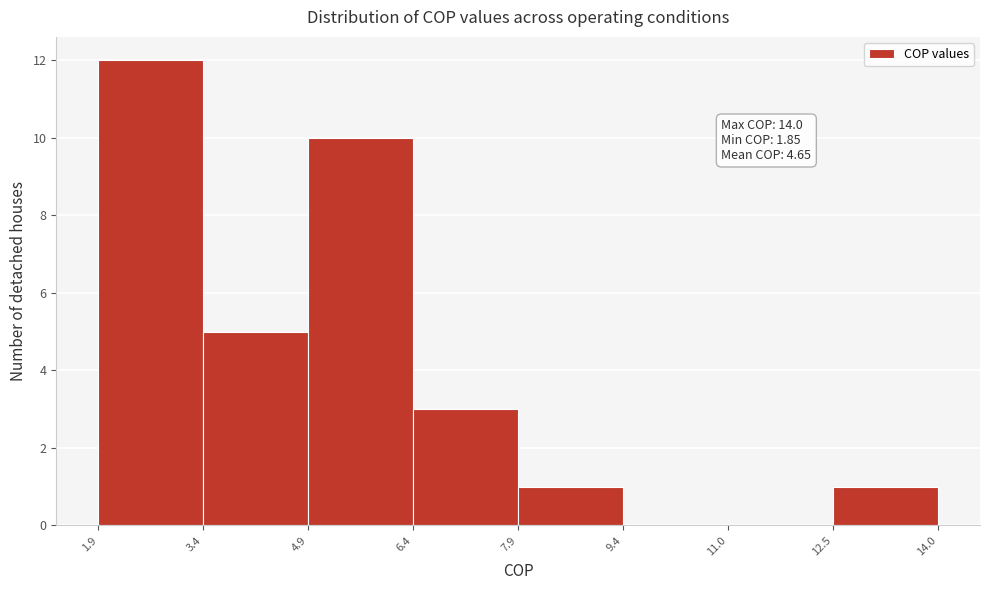

Over which range of the x-axis is the bar tallest?

1.9 to 3.4